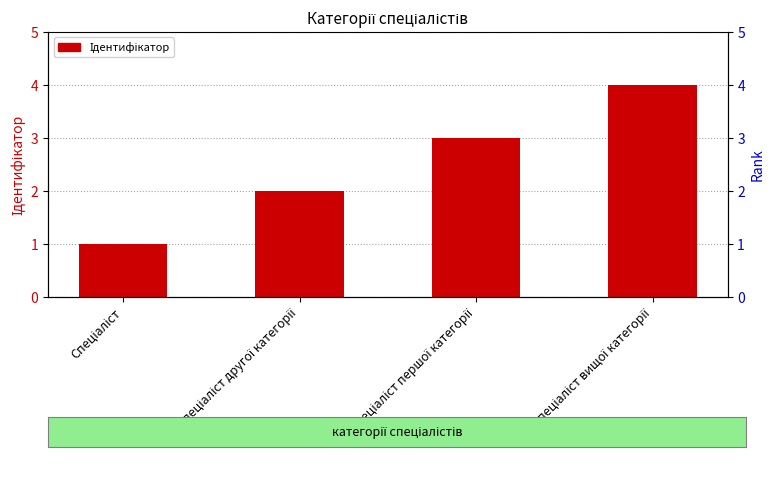

True or false: the data shows 3 at Спеціаліст другої категорії.

False